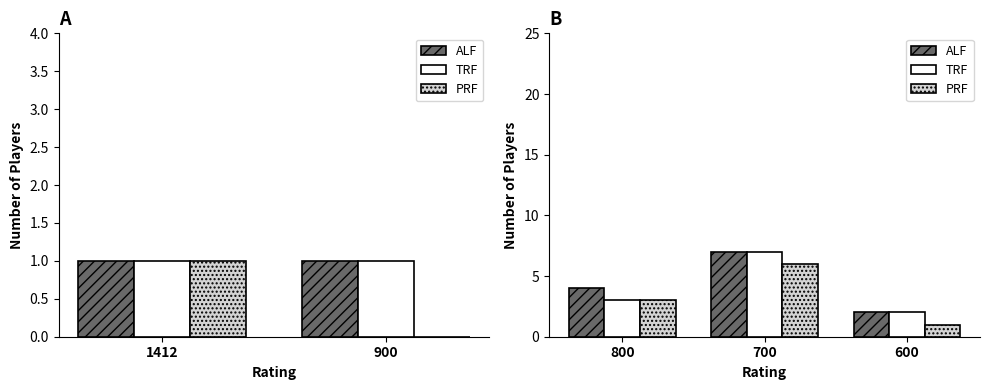

The value of PRF at 800 is 1. True or false?

False